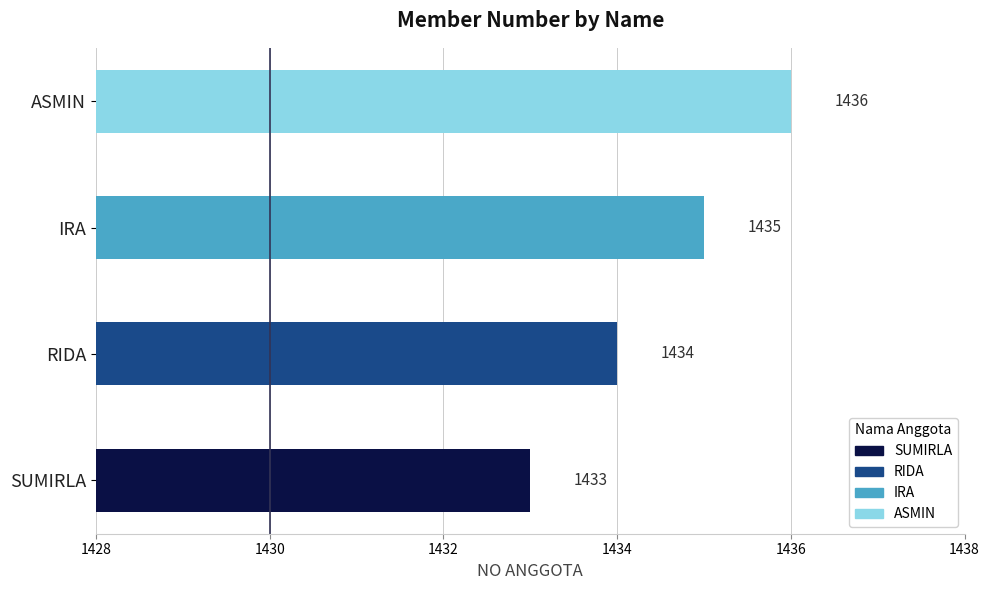

List the labels in order of value, largest first.

ASMIN, IRA, RIDA, SUMIRLA